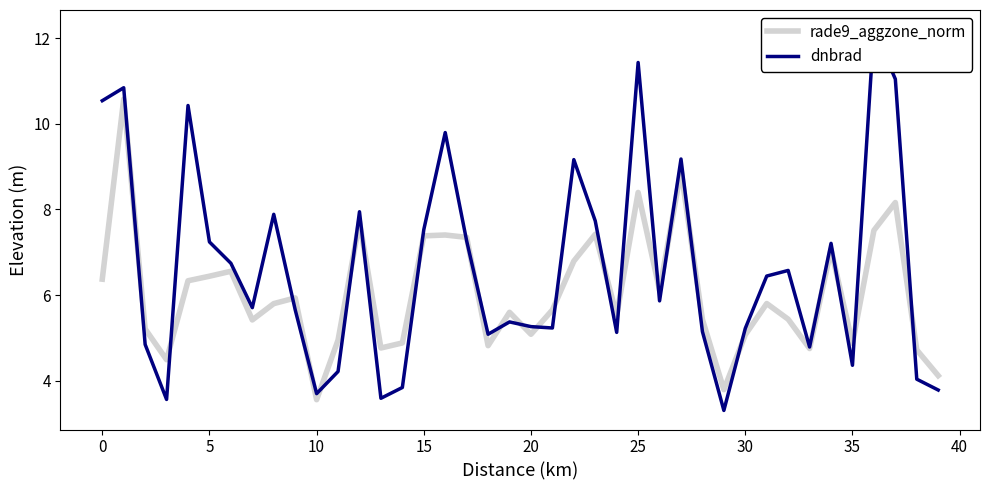

Is it true that rade9_aggzone_norm equals 10.2 at 15?

False